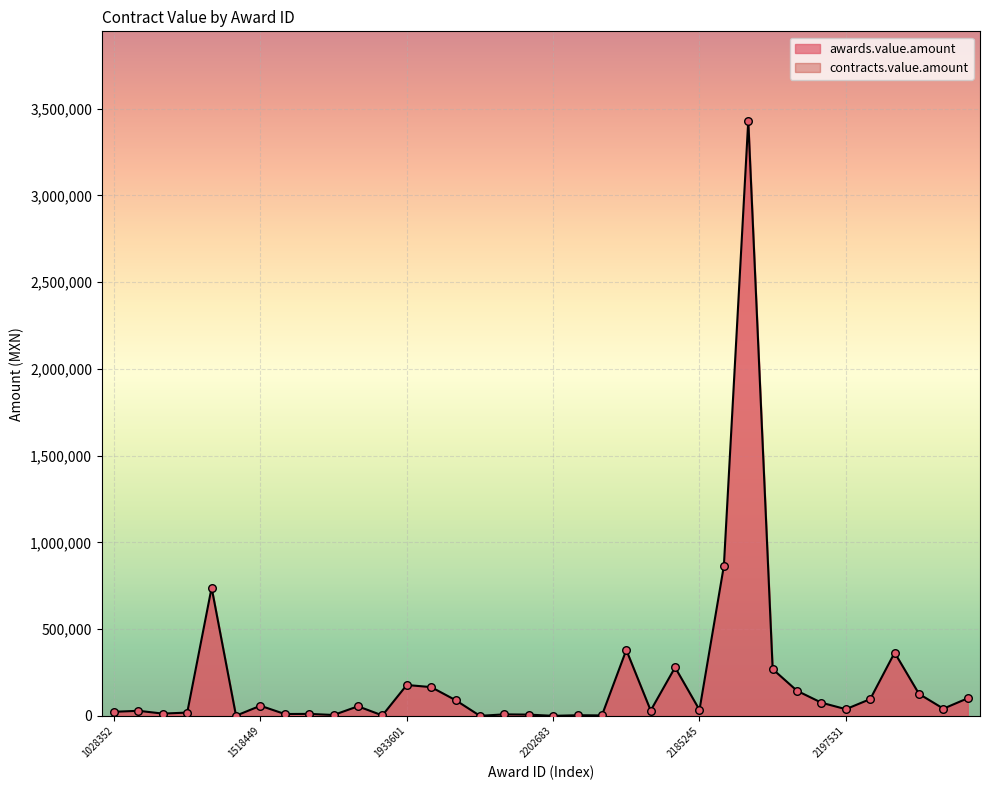

Is the value of awards.value.amount at 1933619 greater than the value of contracts.value.amount at 1353933?

Yes